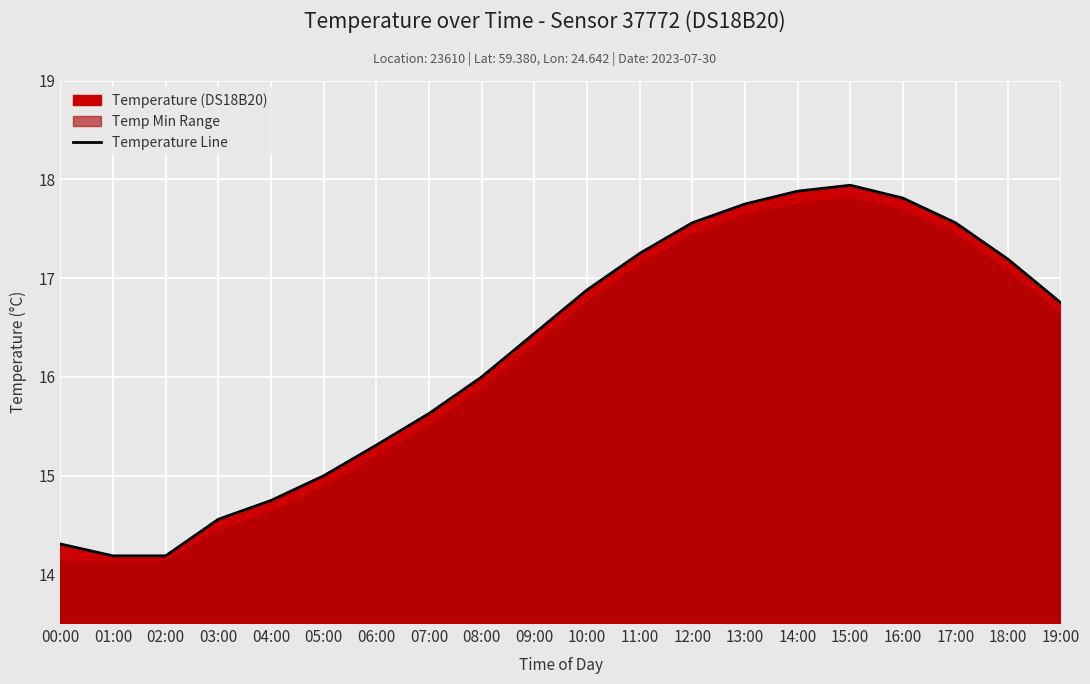

Reading left to right, extract all data points from this chart.

14.3	14.2	14.2	14.6	14.8	15.0	15.3	15.6	16.0	16.4	16.9	17.2	17.6	17.8	17.9	17.9	17.8	17.6	17.2	16.8